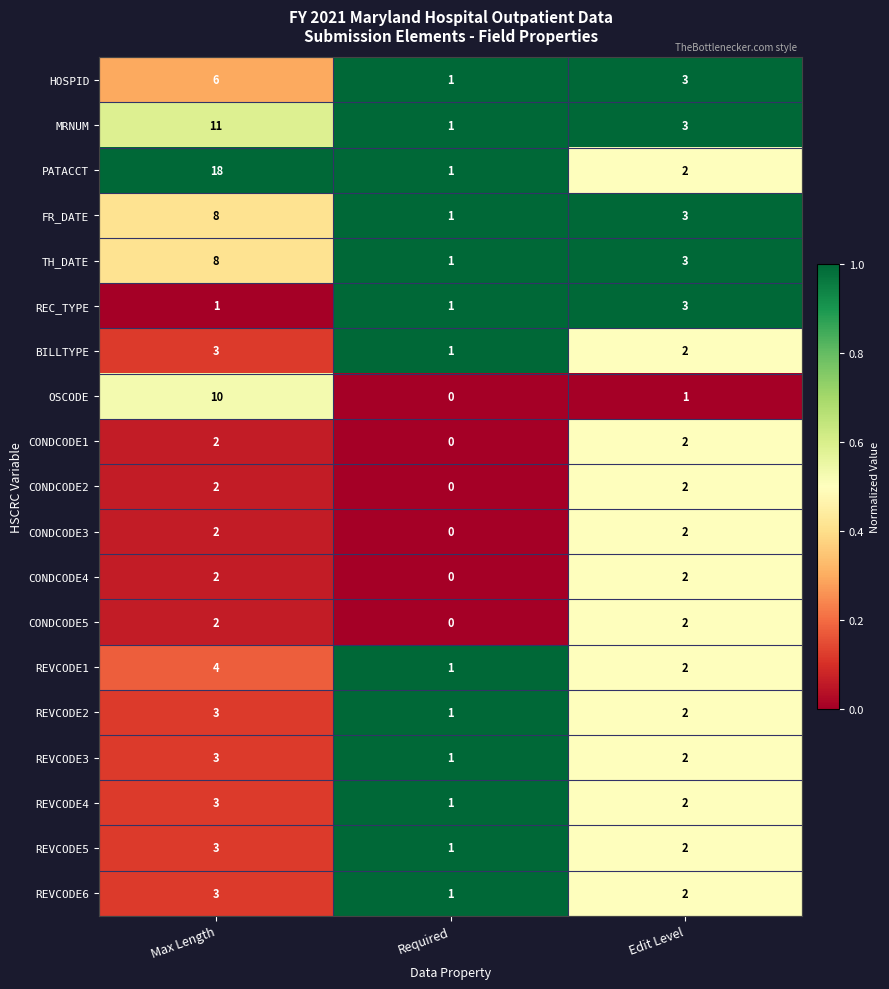

Which label corresponds to the smallest value in the chart?

Required